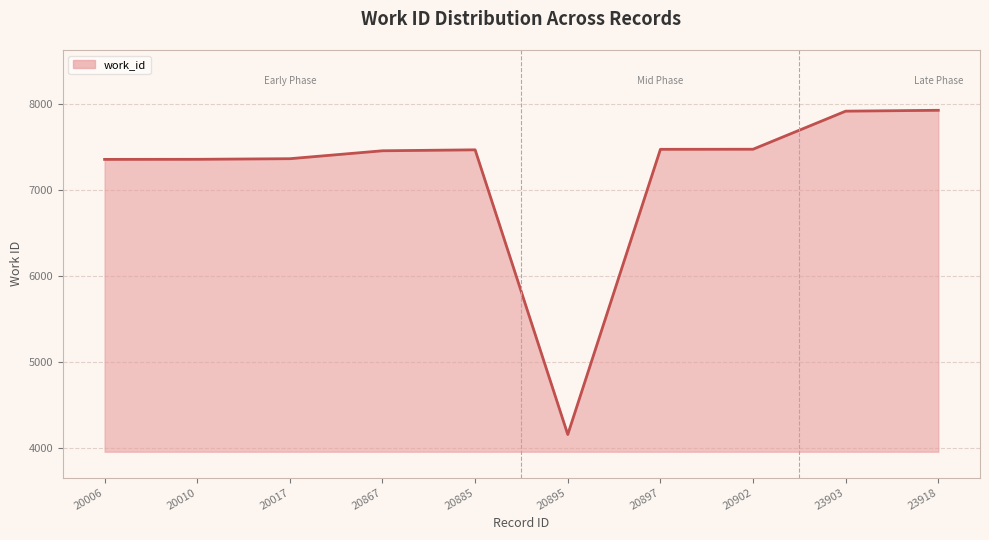

Count the number of categories in the chart.

10